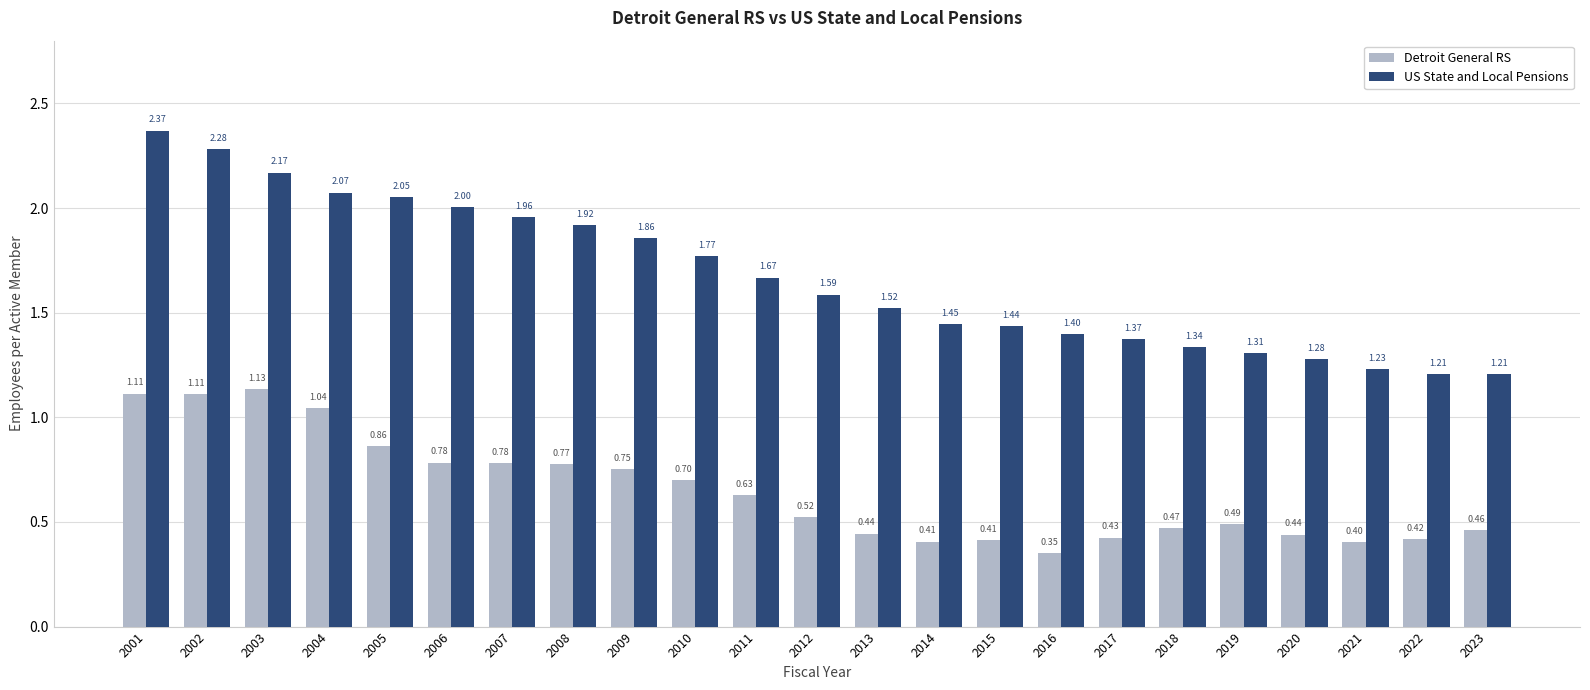

Rank the series by their average value, from lowest to highest.

Detroit General RS, US State and Local Pensions